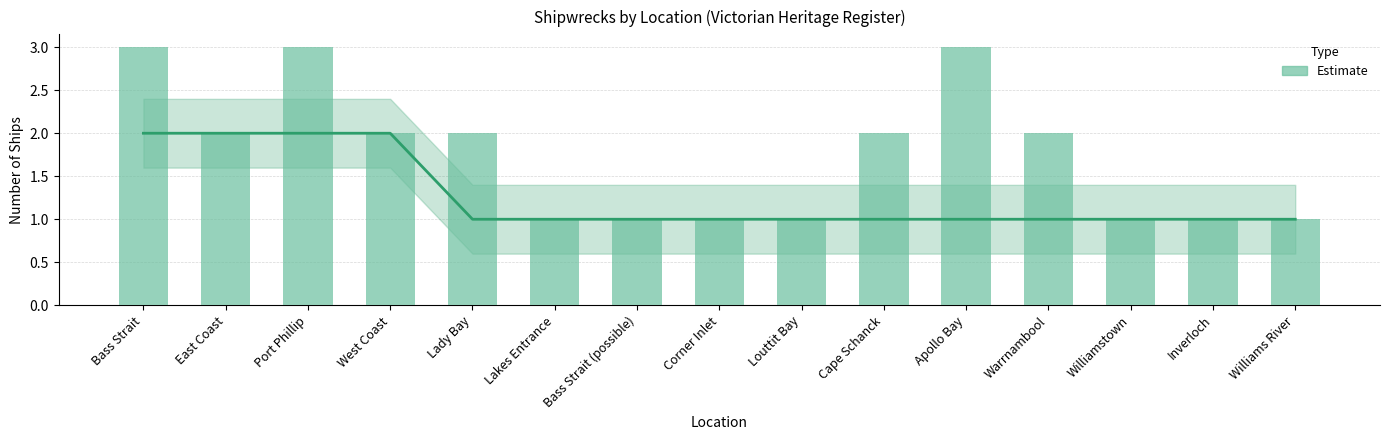

What is the difference between the maximum and minimum values?

2